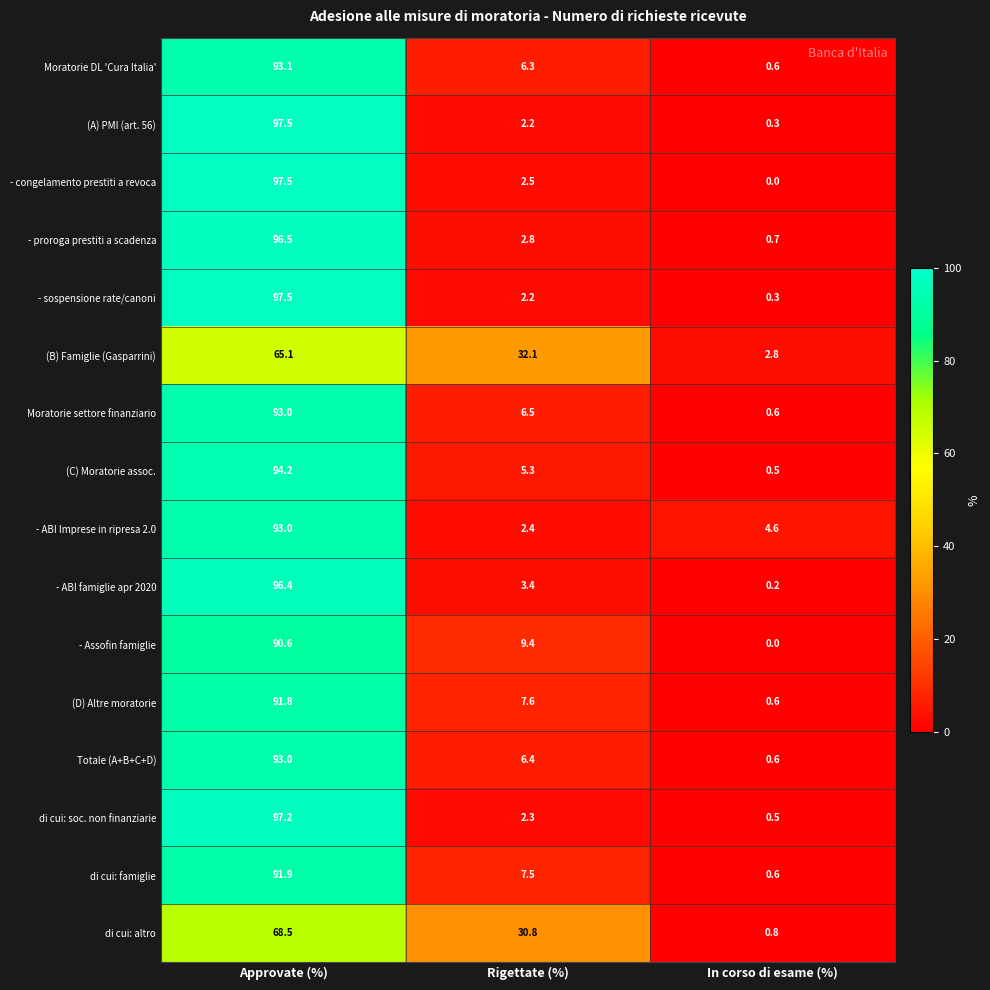

What is the approximate value of (D) Altre moratorie at Approvate (%)?

91.8